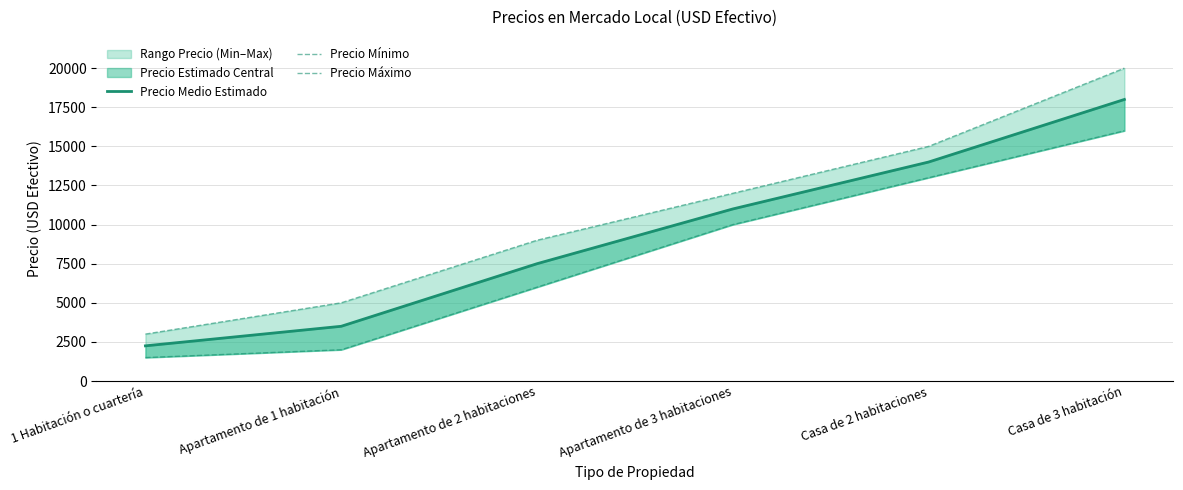

At which category does the chart reach its minimum across all series?

1 Habitación o cuartería